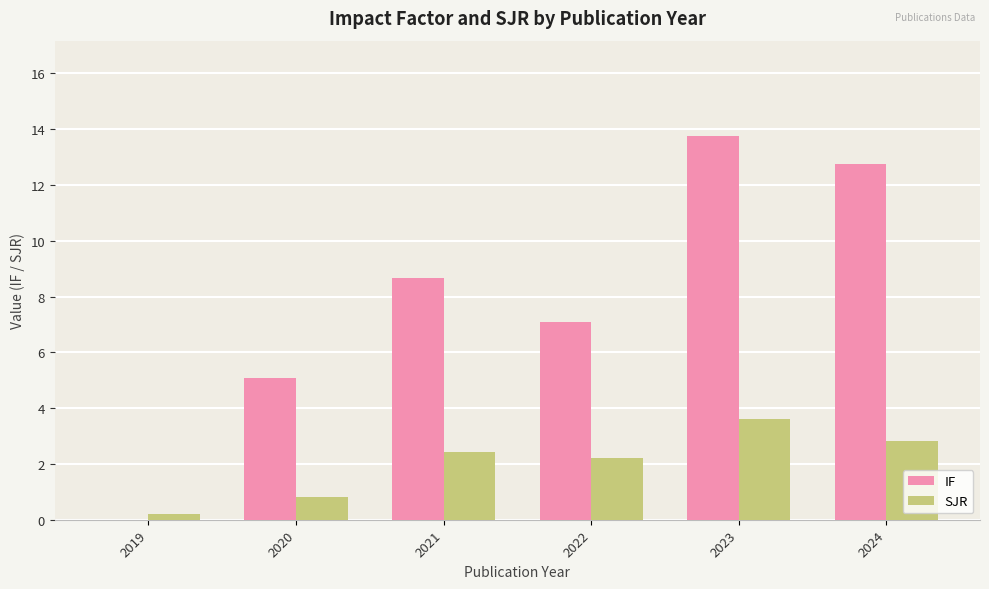

What is the sum of all SJR values?

12.1